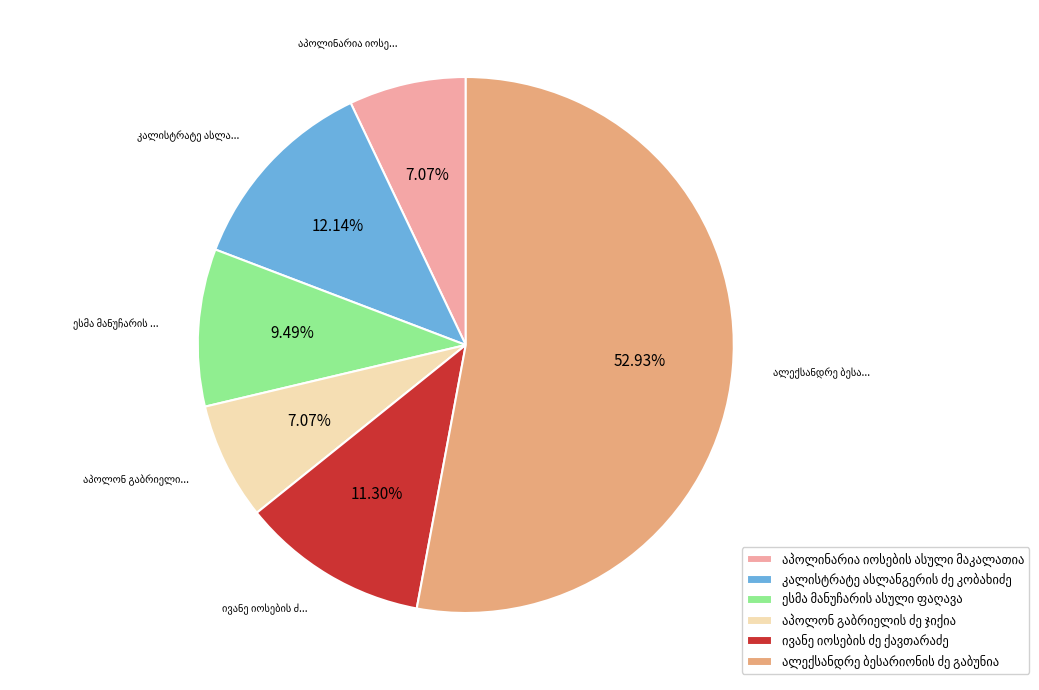

Does any single category account for the majority?

Yes